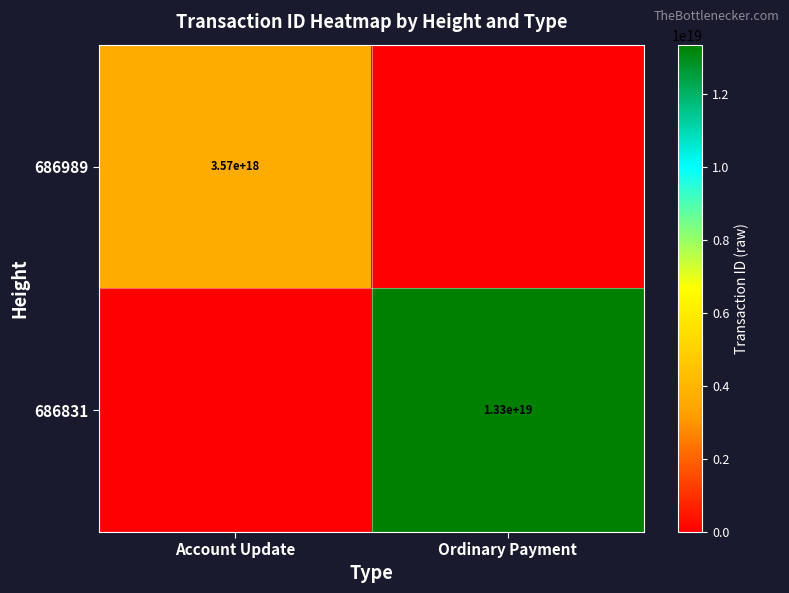

True or false: 686831 has a value of 20628842427796168704 at Ordinary Payment.

False